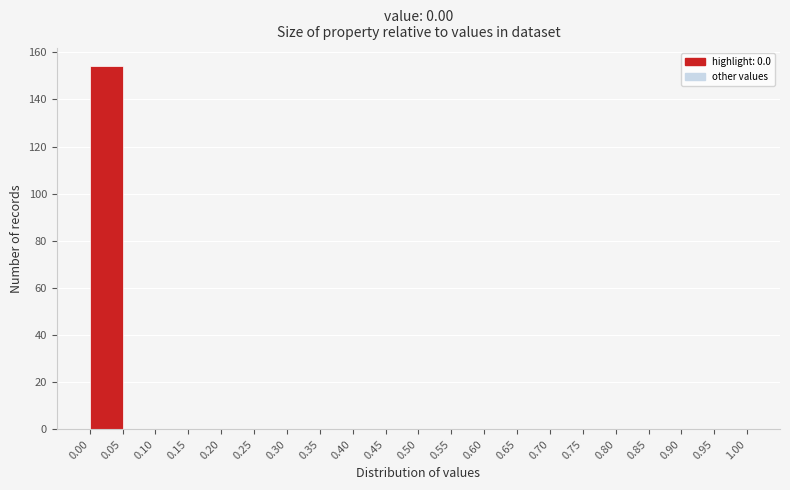

Reading left to right, transcribe this chart: for each bar, give the range it covers on the x-axis and its height. The values are not printed on the chart, so give them approximately, as read against the axis.

0.00 to 0.05: 154
0.05 to 0.10: 0
0.10 to 0.15: 0
0.15 to 0.20: 0
0.20 to 0.25: 0
0.25 to 0.30: 0
0.30 to 0.35: 0
0.35 to 0.40: 0
0.40 to 0.45: 0
0.45 to 0.50: 0
0.50 to 0.55: 0
0.55 to 0.60: 0
0.60 to 0.65: 0
0.65 to 0.70: 0
0.70 to 0.75: 0
0.75 to 0.80: 0
0.80 to 0.85: 0
0.85 to 0.90: 0
0.90 to 0.95: 0
0.95 to 1.00: 0